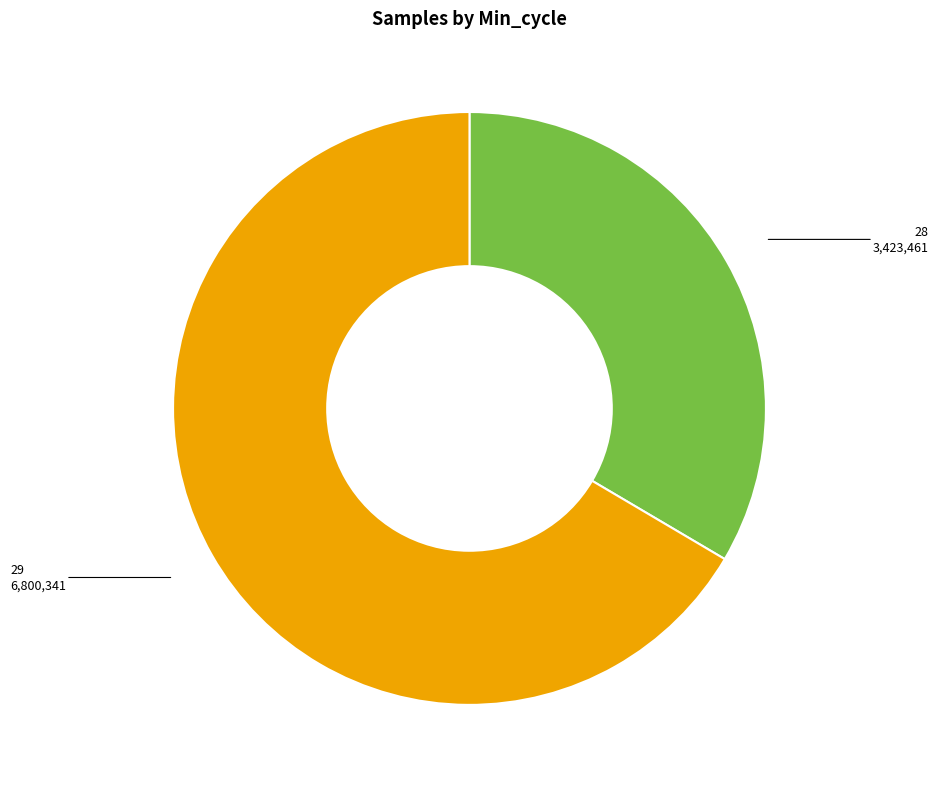

Is there a majority slice in this chart?

Yes